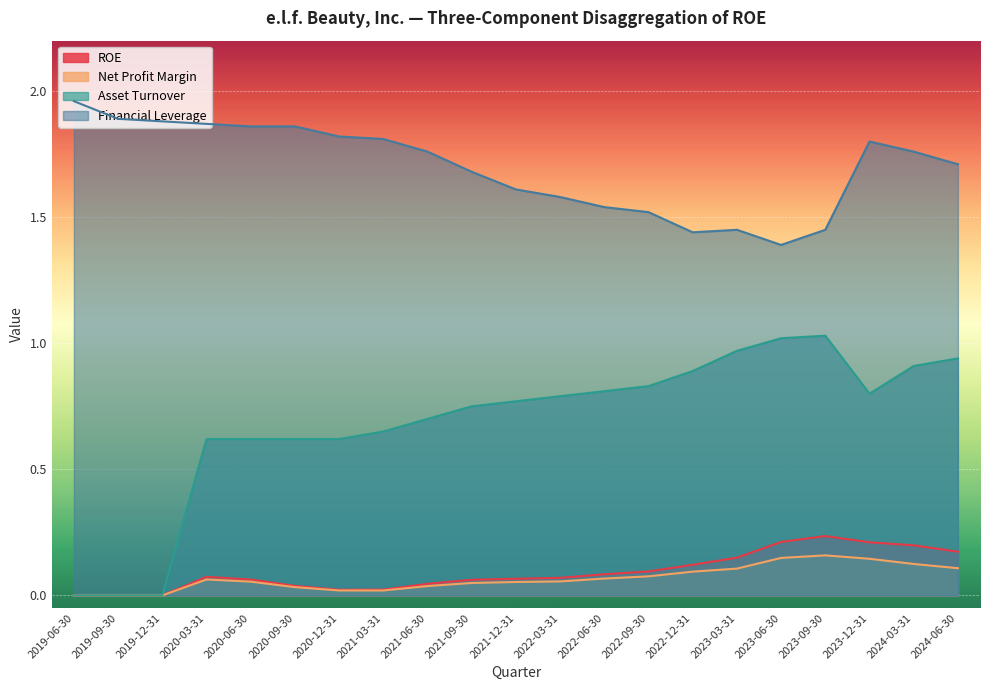

True or false: Net Profit Margin and Financial Leverage cross at least once.

False